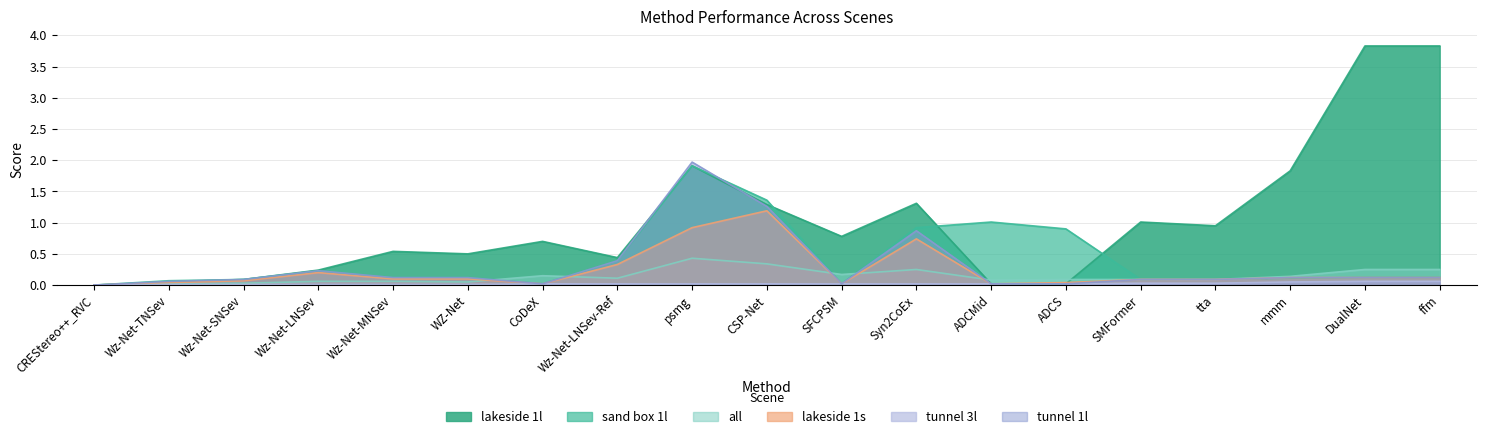

Rank the series by their maximum value, from lowest to highest.

tunnel 3l, all, lakeside 1s, sand box 1l, tunnel 1l, lakeside 1l